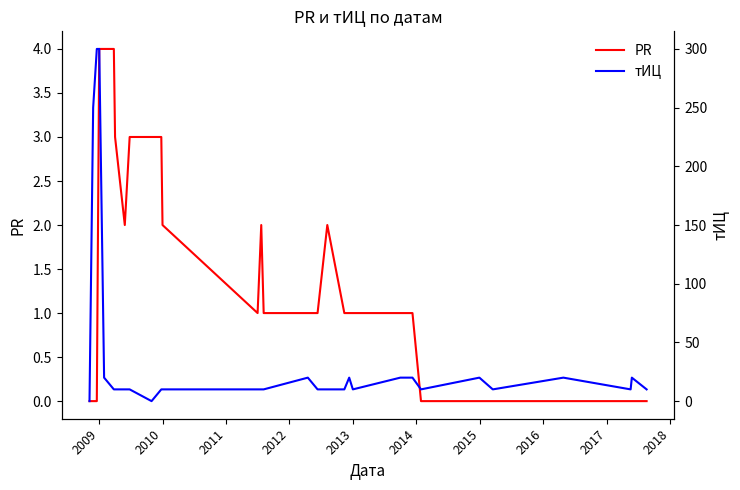

Which series has the largest range (max minus min)?

тИЦ